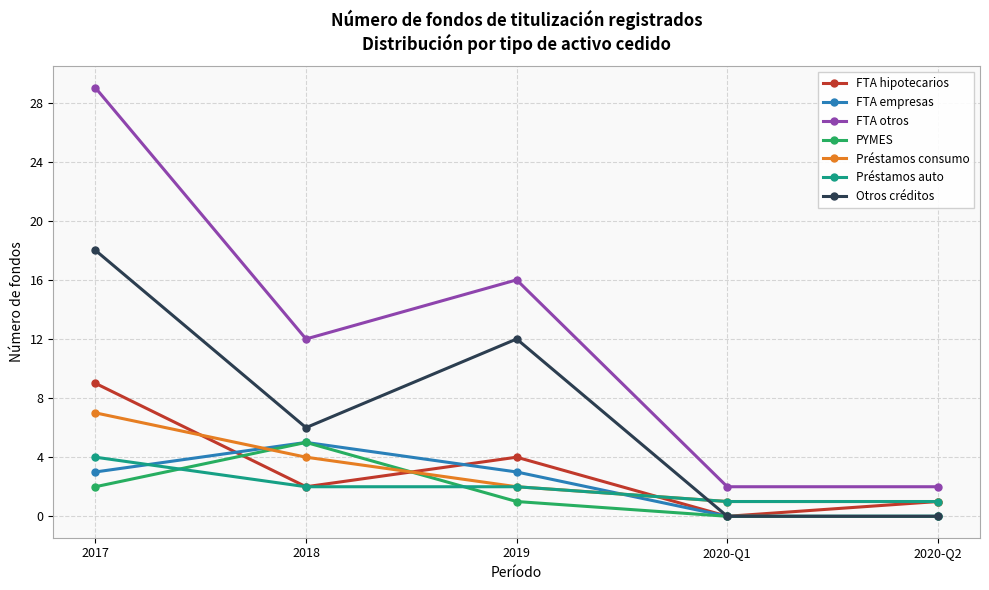

What is the label of the 5th point from the left?

2020-Q2